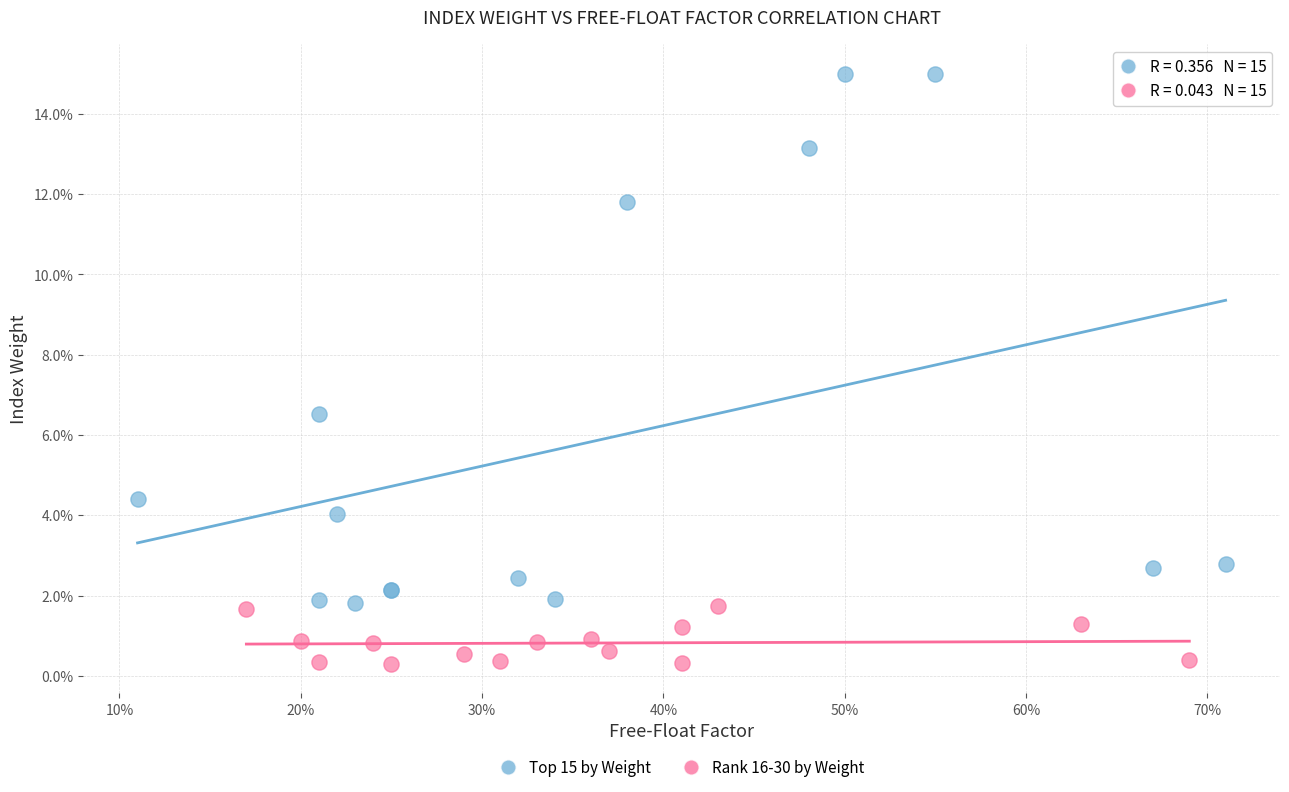

Which series contains the highest Y value?

Top 15 by Weight